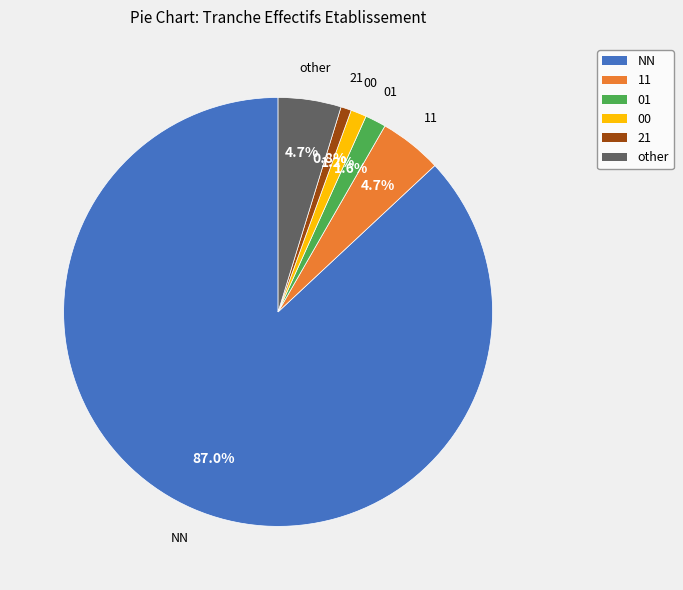

Is NN the majority of the pie?

Yes